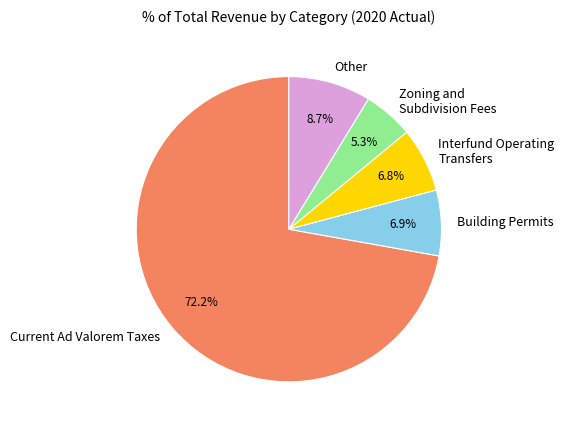

To the nearest percent, what portion does Building Permits represent?

7%